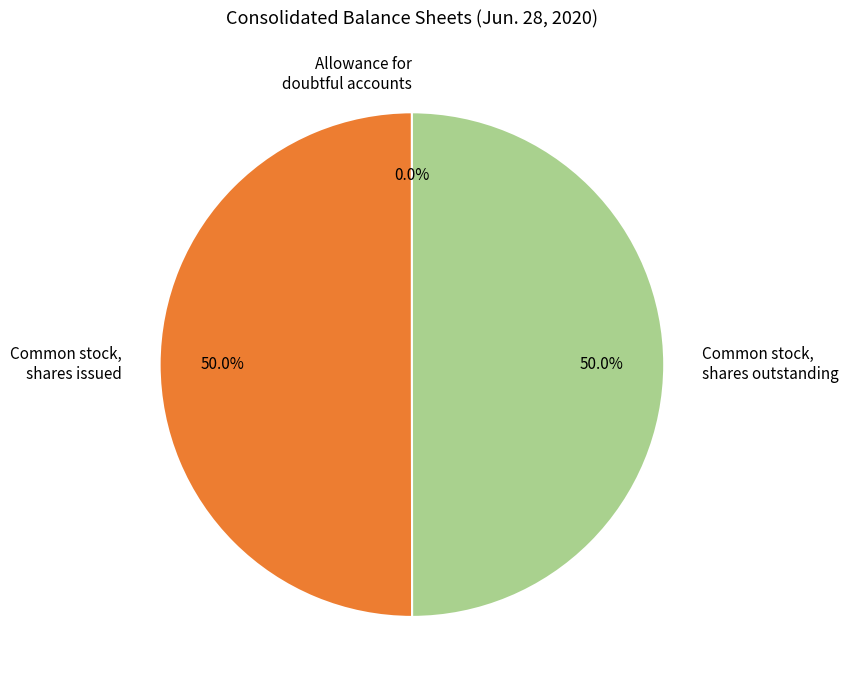

Which category accounts for the majority?

Common stock, shares issued